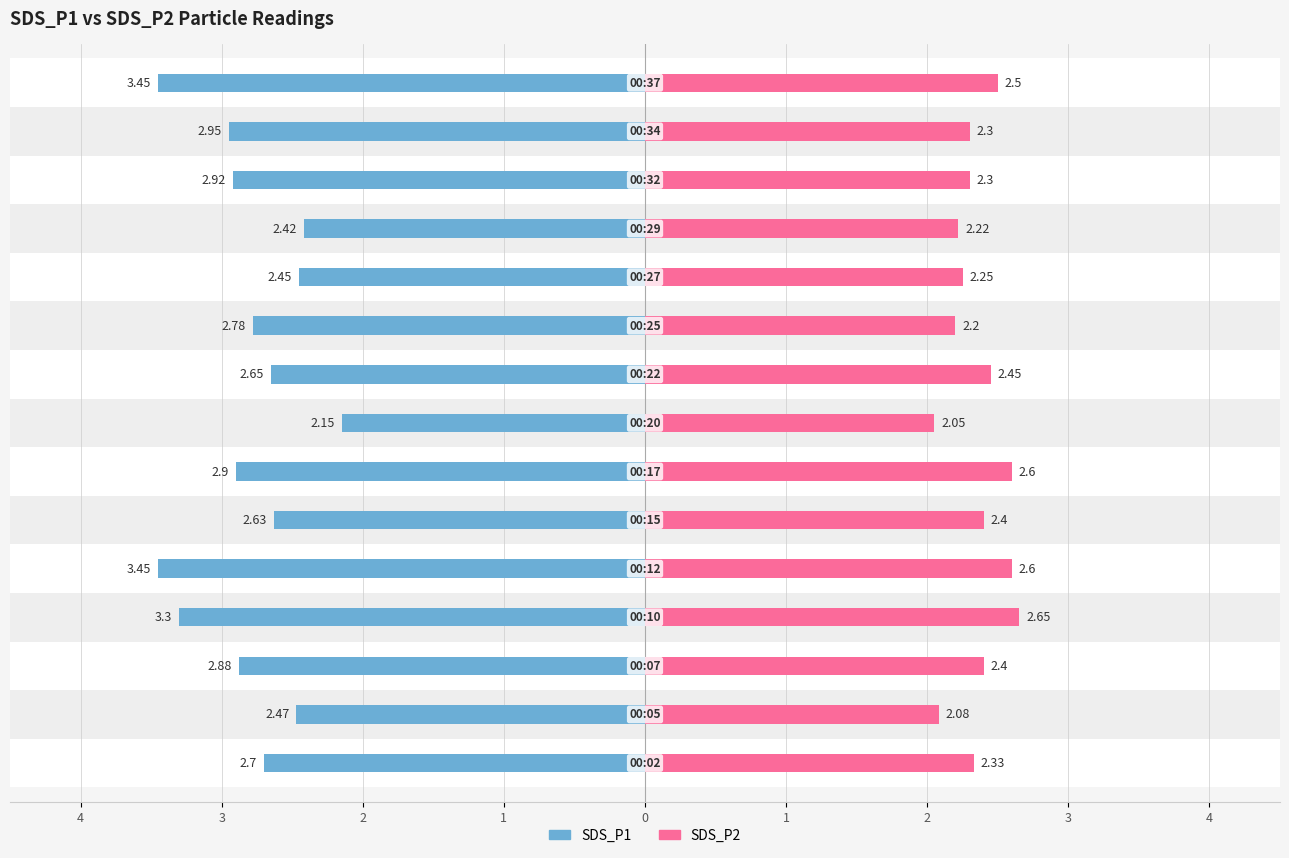

How many bars are there in each group?

2